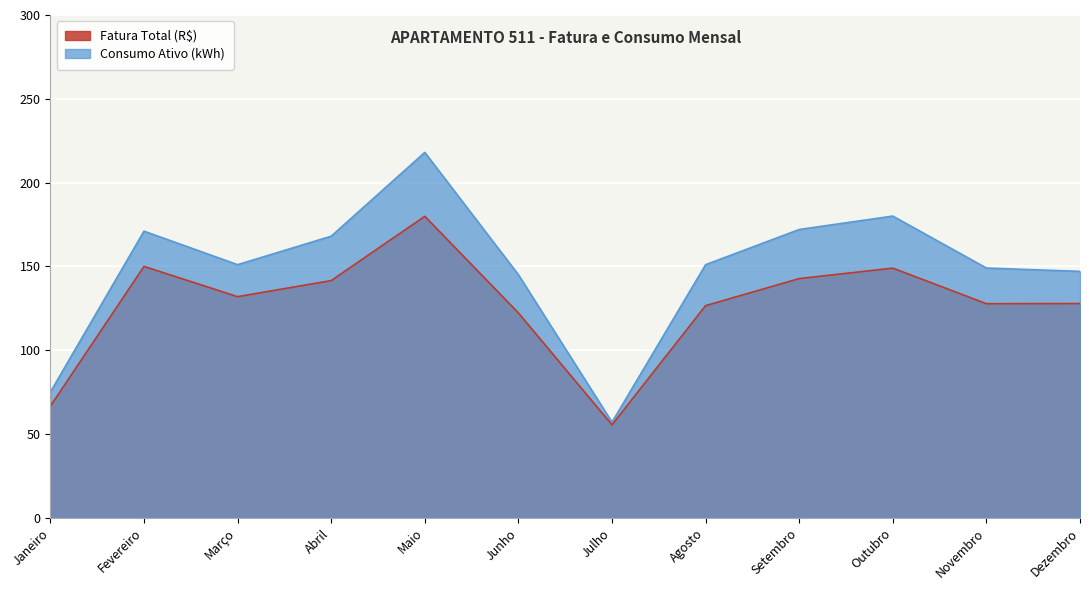

What is the sum of all Fatura Total (R$) values?

1521.2